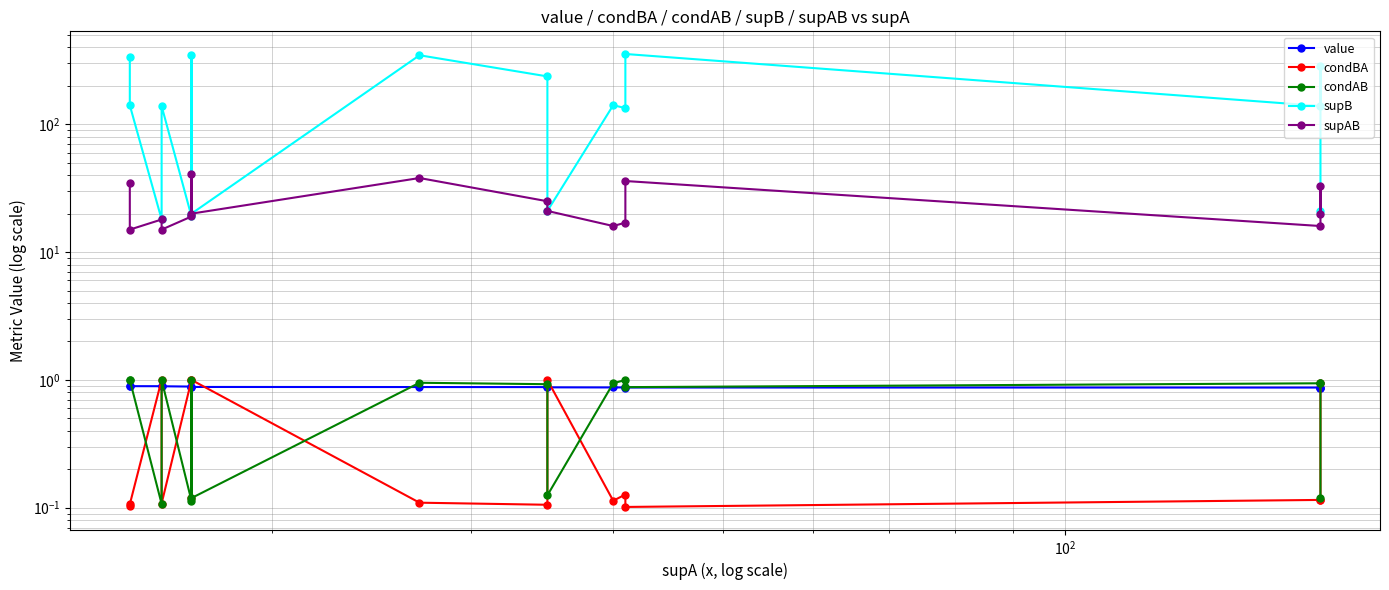

What is the lowest value of the condBA series?

0.1